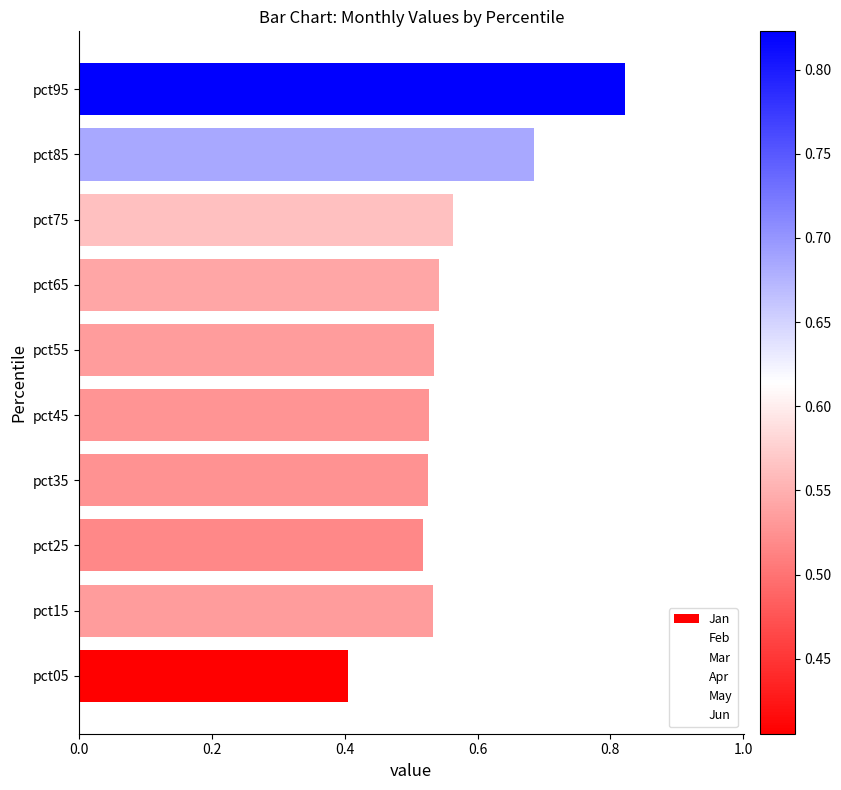

What is the difference between the maximum and minimum values?

0.4